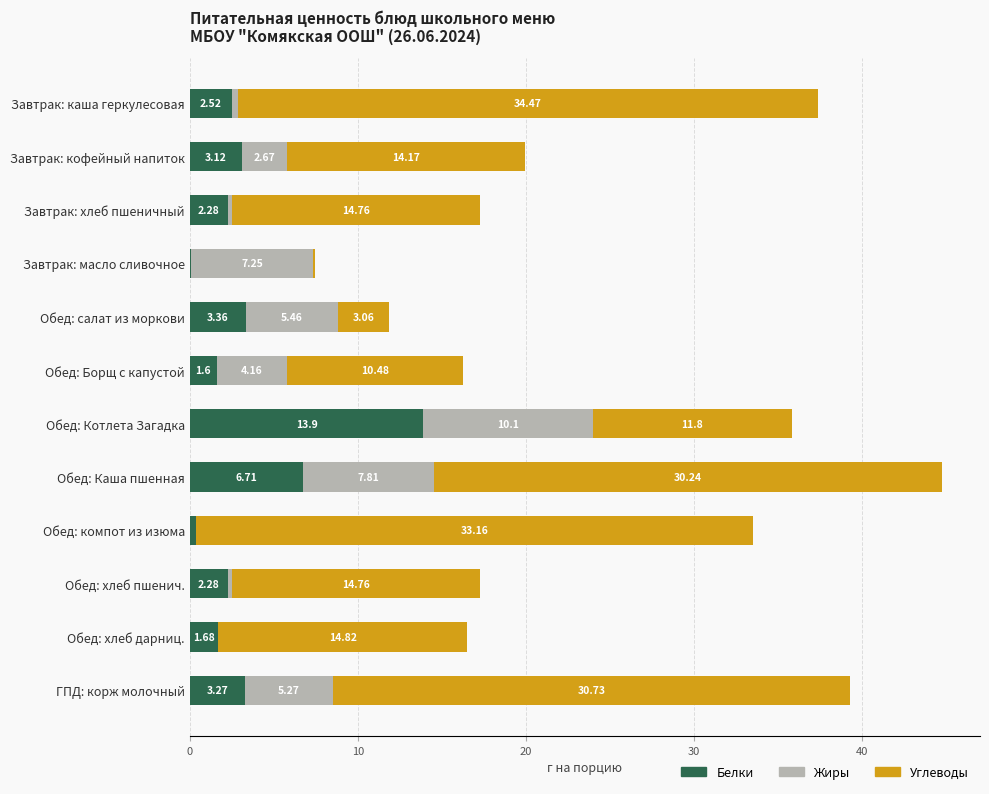

What is the sum of all Белки values?

41.2